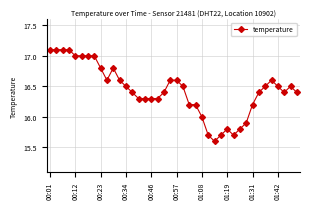

What is the greatest value displayed?

17.1